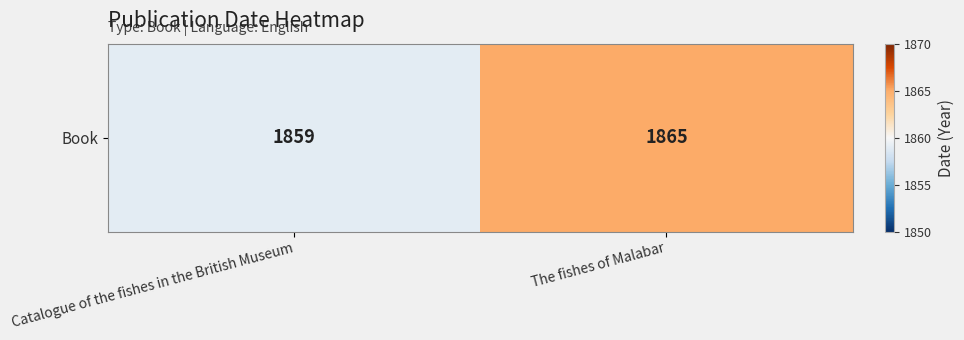

What is the greatest value displayed?

1865